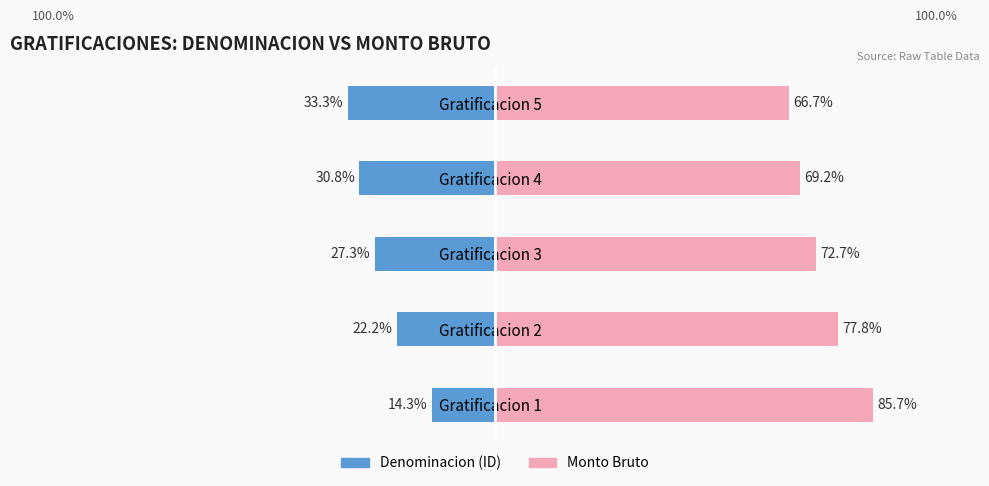

Reading left to right, list all the values displayed in this chart.

Denominacion (ID): -14.3	-22.2	-27.3	-30.8	-33.3
Monto Bruto: 85.7	77.8	72.7	69.2	66.7